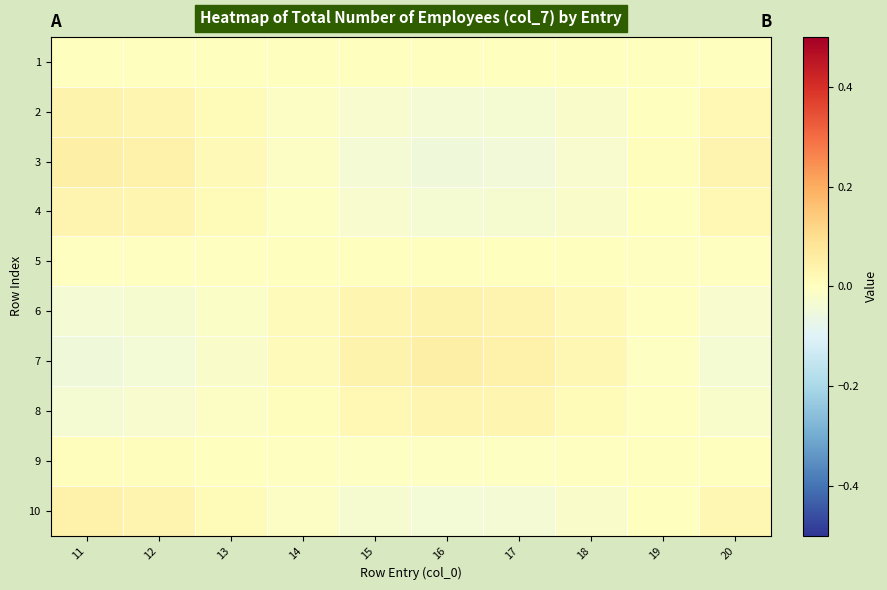

Which series has the largest total across all categories?

7